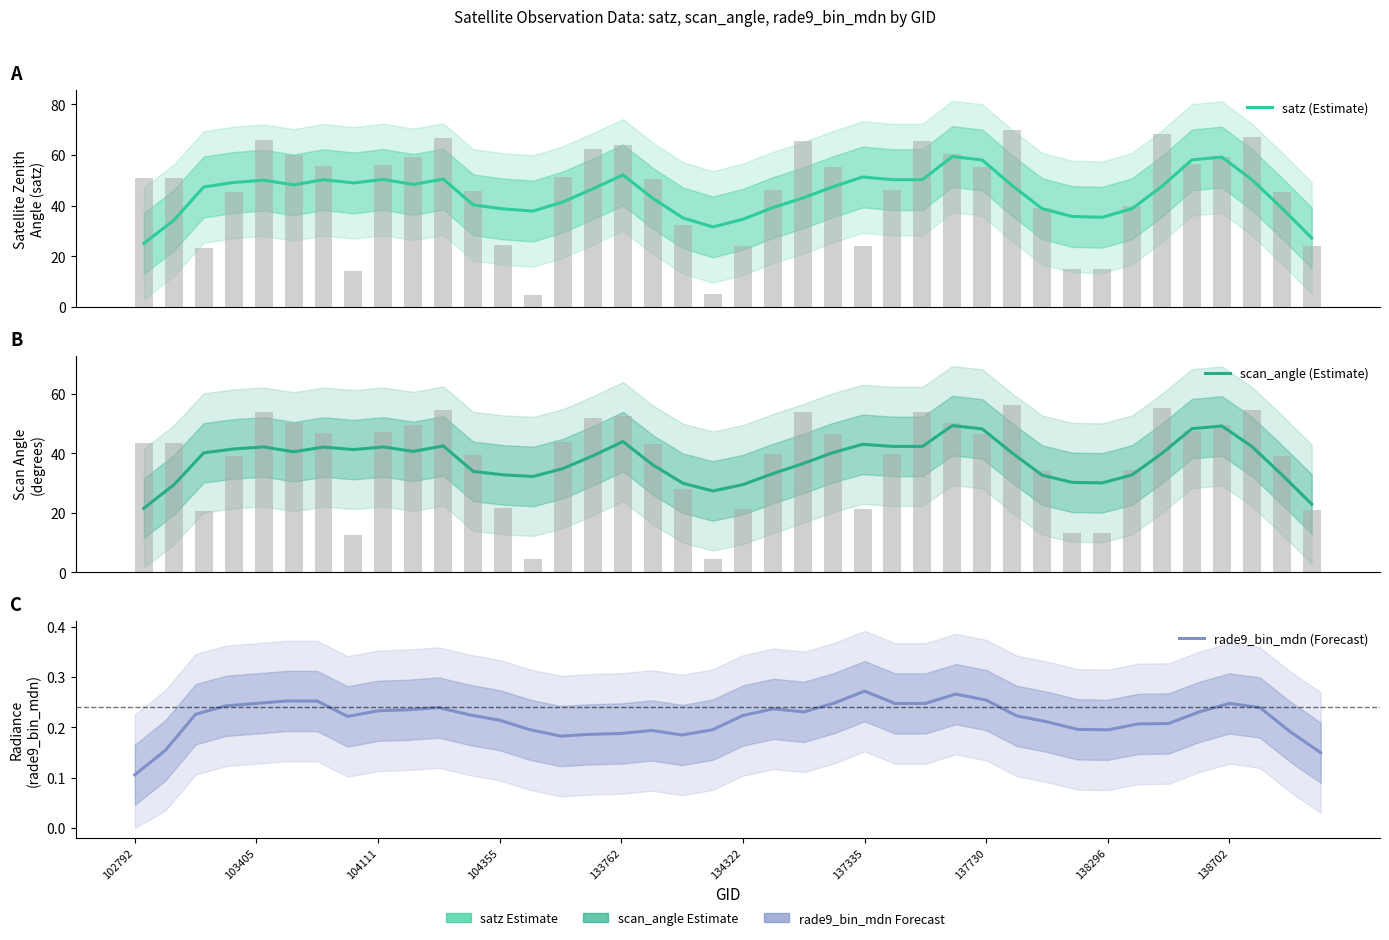

True or false: rade9_bin_mdn (Forecast) has a value of 0.0 at 104355.

False